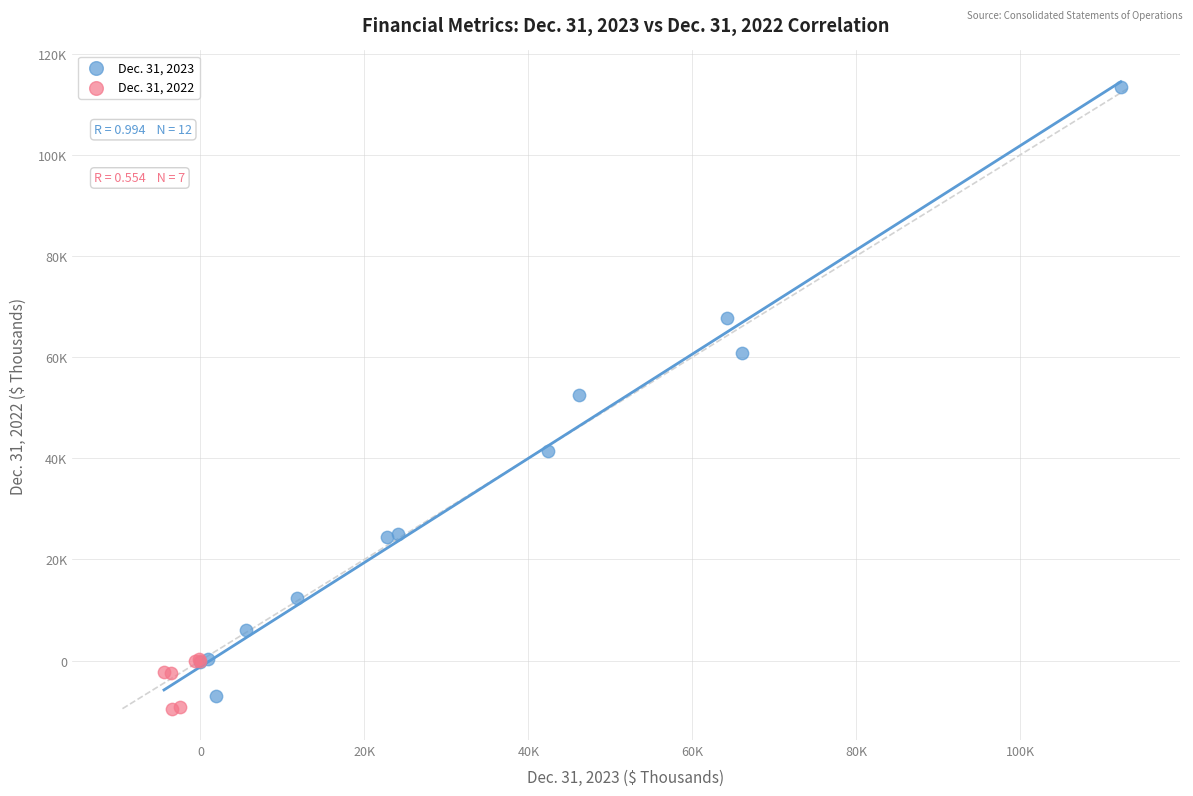

Which series has the largest Y range (max minus min)?

Dec. 31, 2023